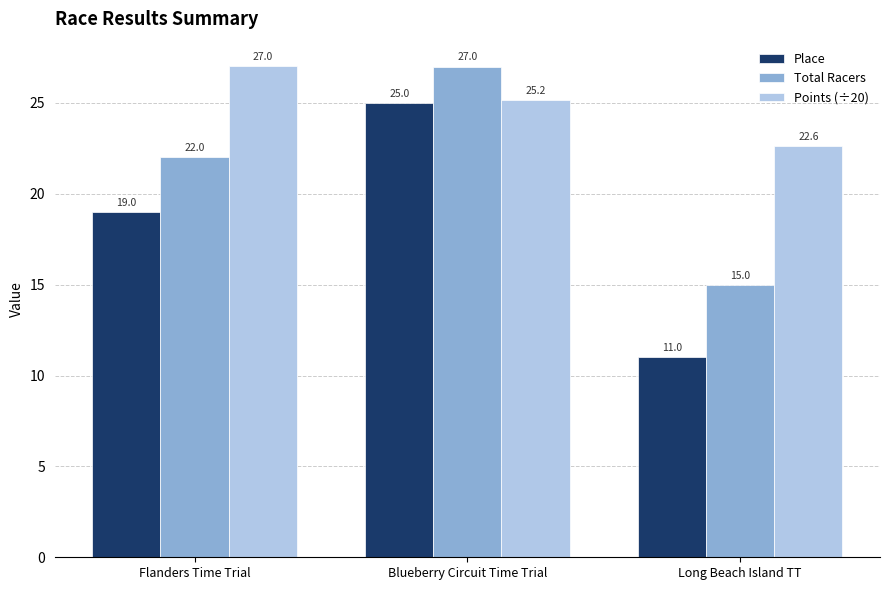

Does the chart contain any negative values?

No